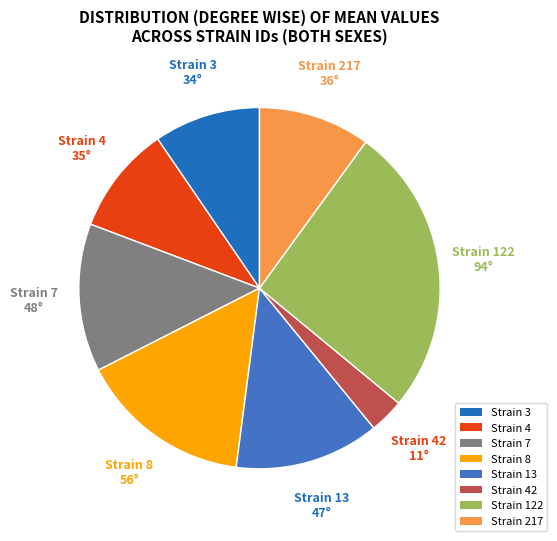

Combined, do Strain 122 and Strain 217 account for over 50%?

No